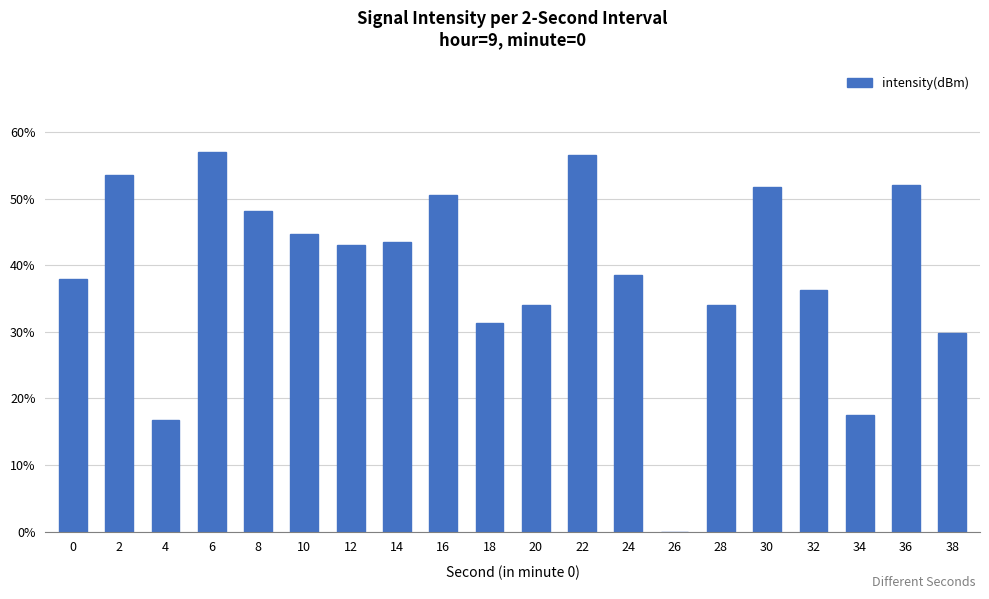

Is it true that the value at 6 is 57.0?

True